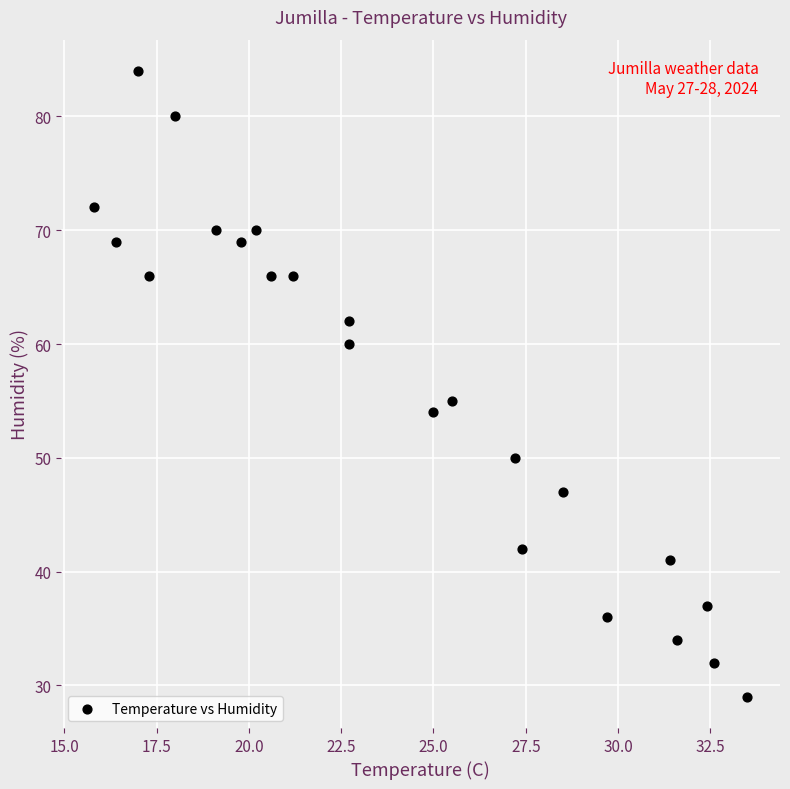

What is the range of Y values (max minus min)?

55